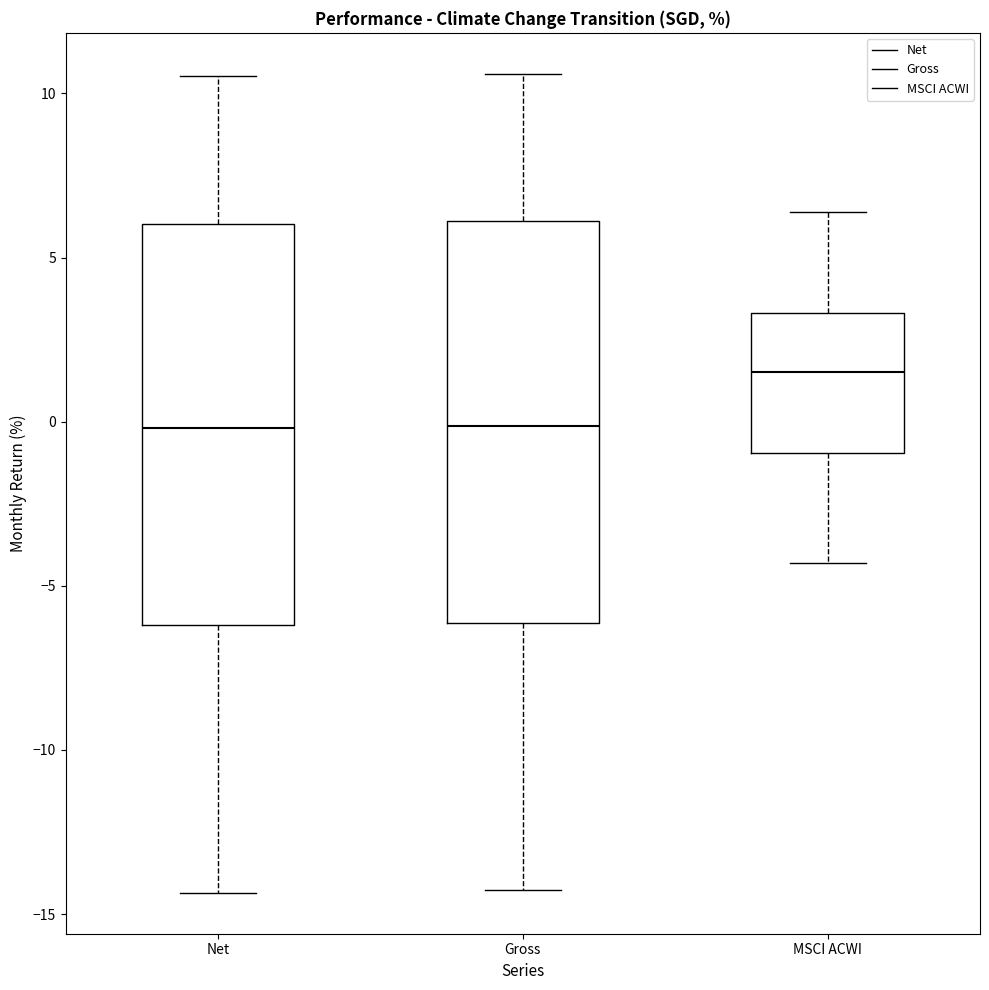

Where does the lower whisker of the box for MSCI ACWI end on the y-axis? The values are not printed on the chart, so give them approximately, as read against the axis.

-4.5